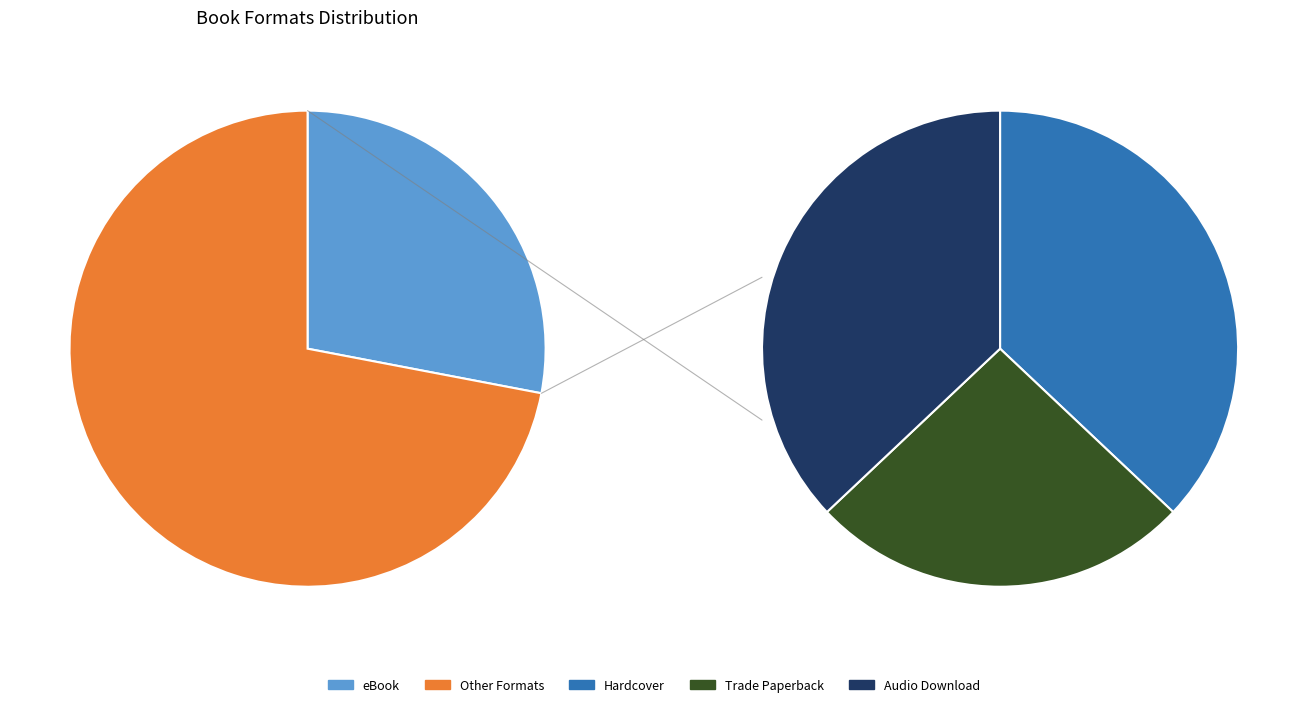

What percentage is the Trade Paperback slice, to the nearest percent?

19%